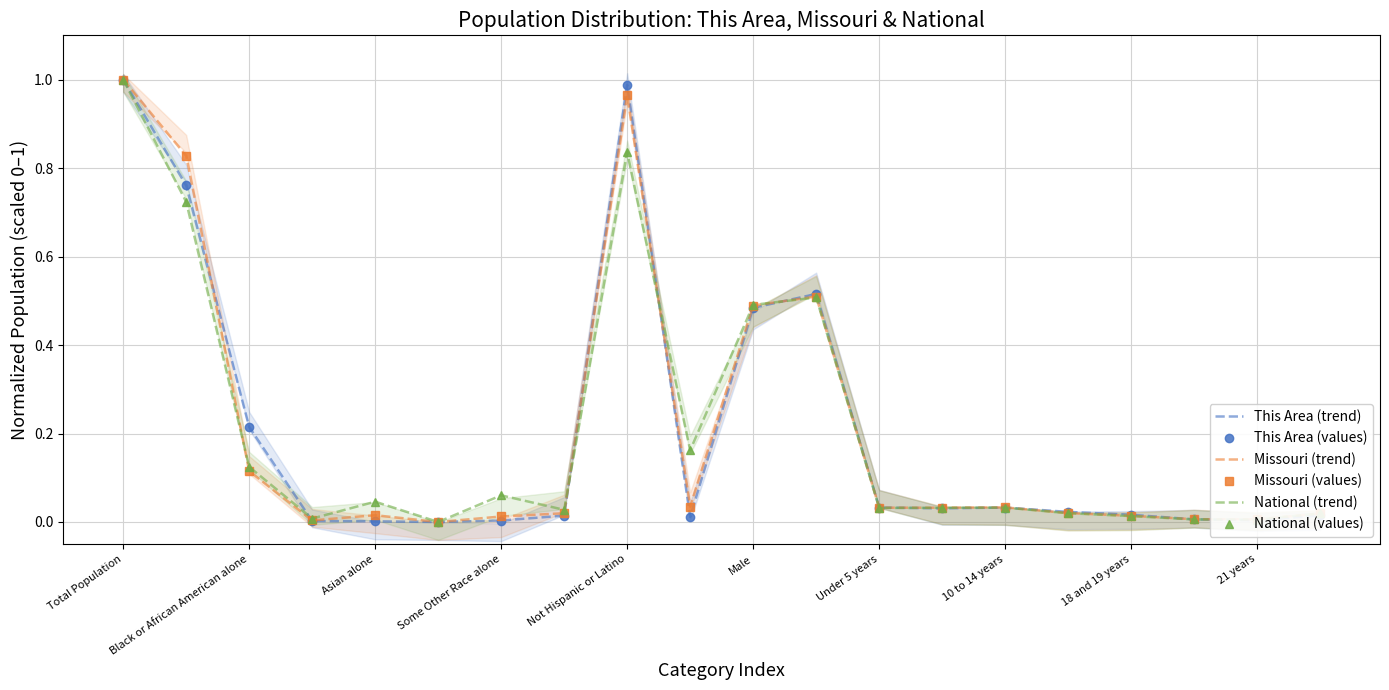

Which has a higher value, 10 to 14 years or 18?

10 to 14 years